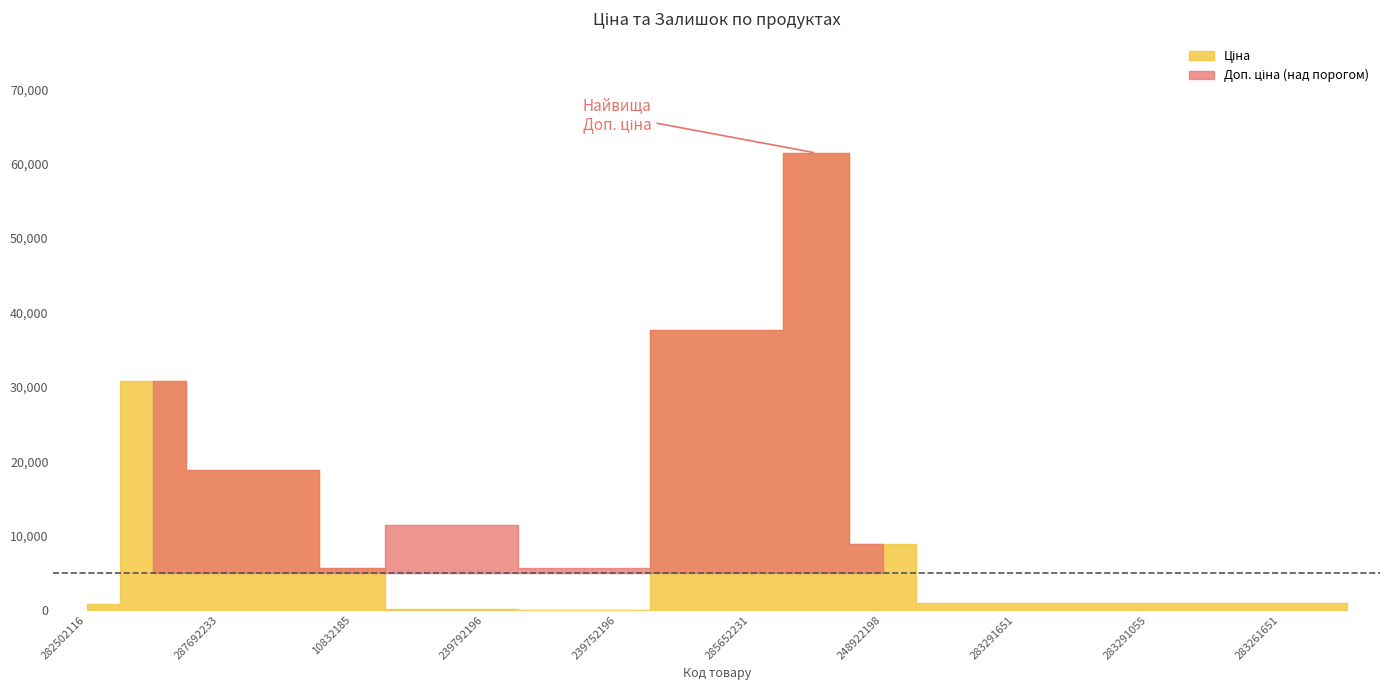

True or false: Ціна has more than 0 interior local peaks.

True